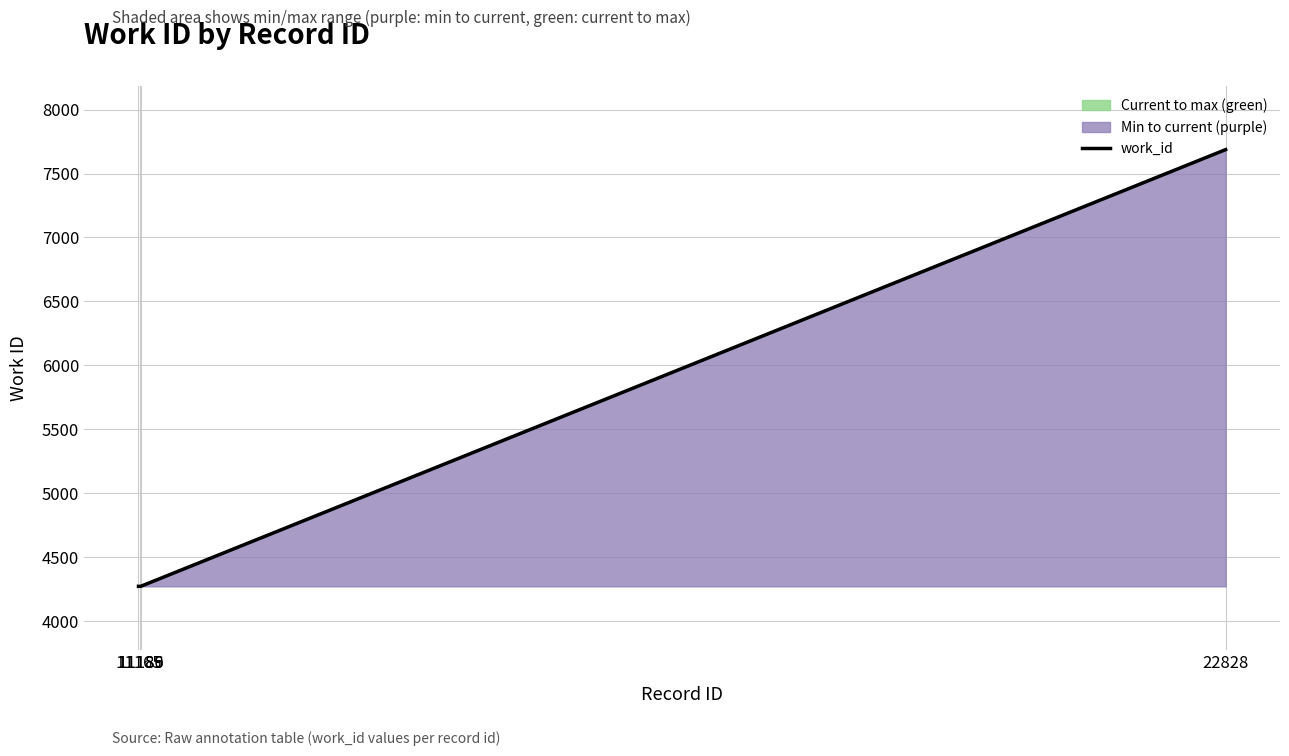

True or false: the data shows 4272 at 11165.

True